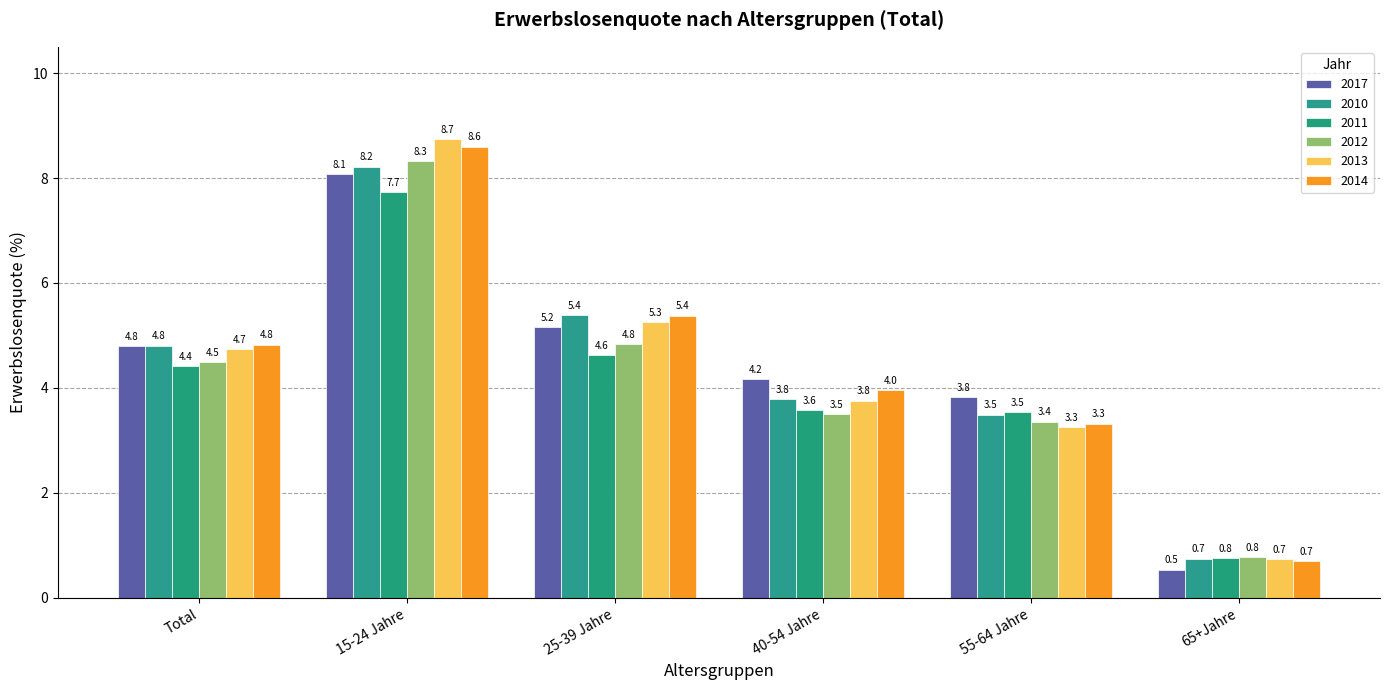

How many data points in 2017 are above 4?

4